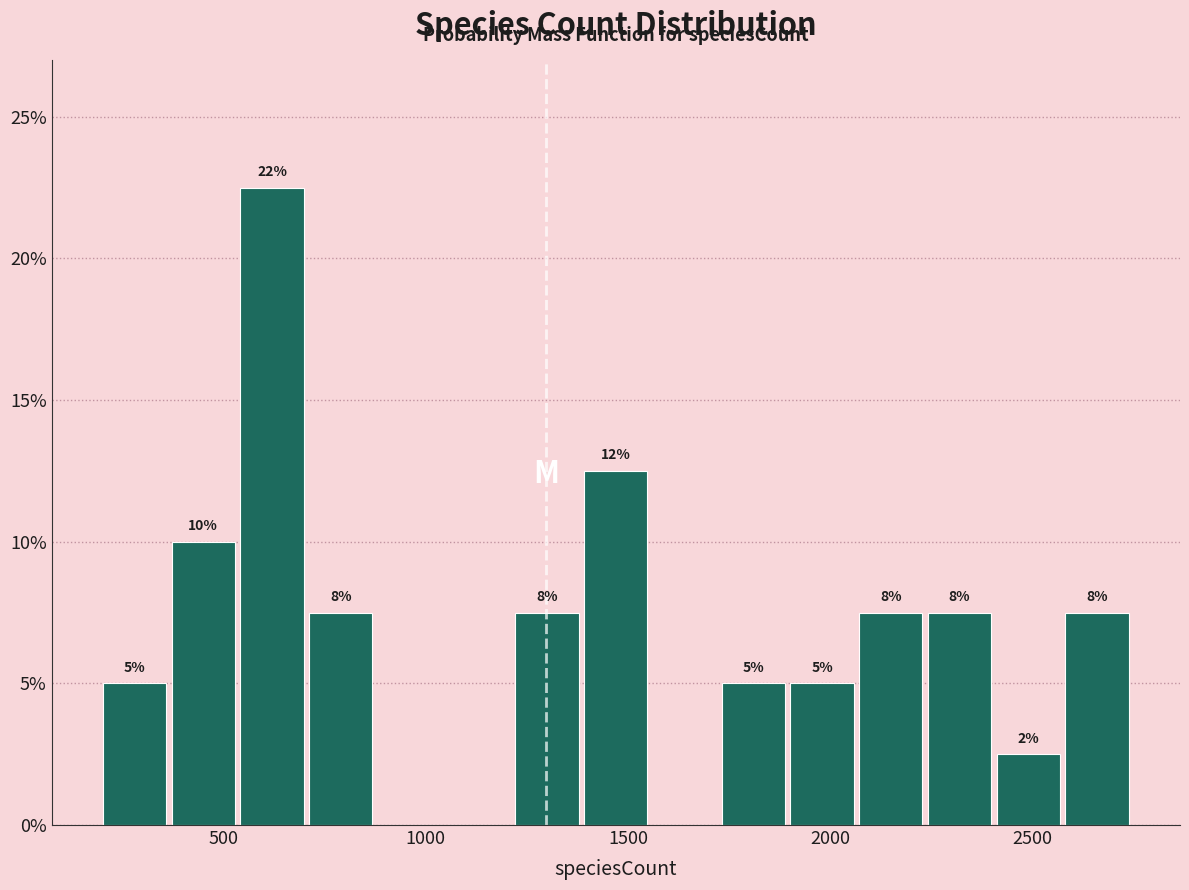

Read against the x-axis, roughly where is the centre of the tallest bar?

600